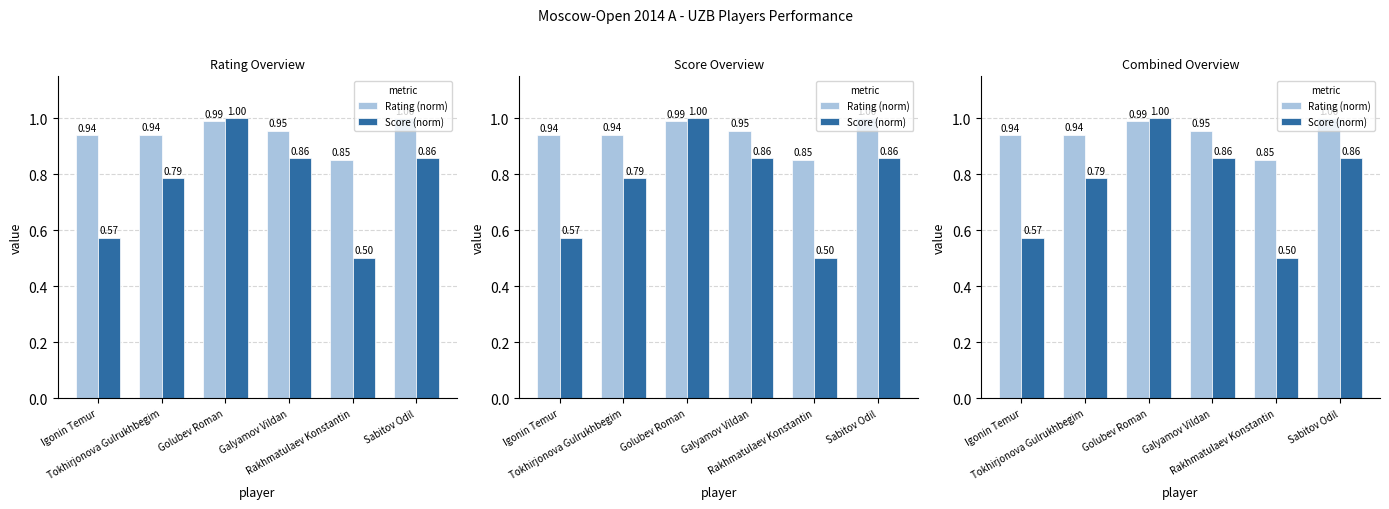

What is the difference between the second highest and minimum values in the Score (norm) series?

0.4